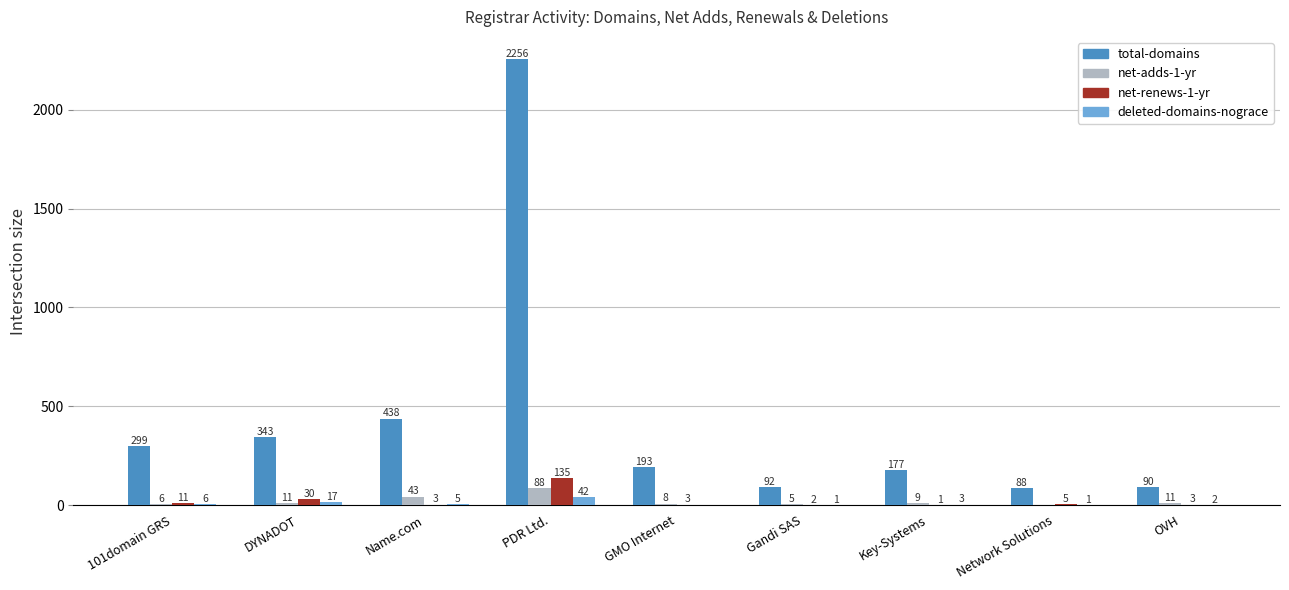

At which category does the chart reach its peak across all series?

PDR Ltd.